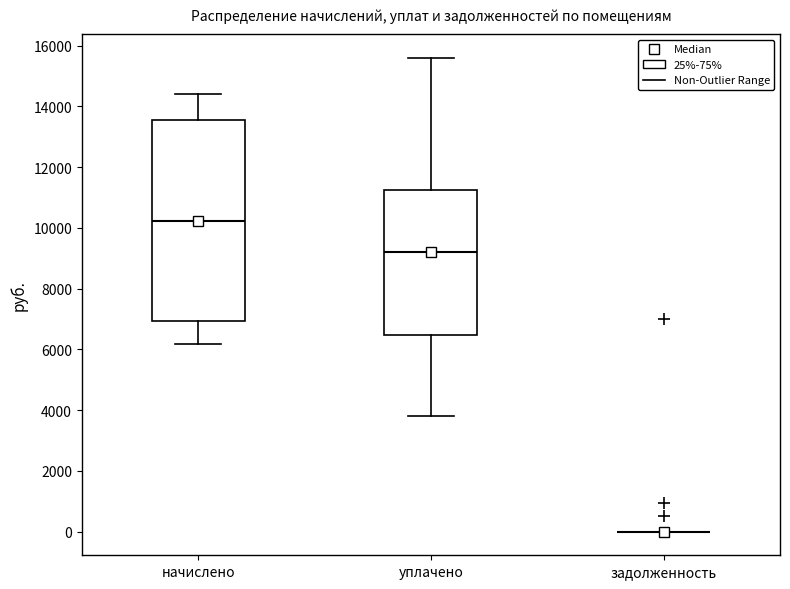

Reading left to right, transcribe this box plot: for each box, give where its median line is, the range the box spans, and where its two whiskers end, as read against the y-axis. The values are not printed on the chart, so give them approximately, as read against the axis.

начислено: median 10200, box 7000 to 13600, whiskers 6200 to 14400
уплачено: median 9200, box 6400 to 11200, whiskers 3800 to 15600
задолженность: box collapsed to a line at 0, whiskers 0 to 0